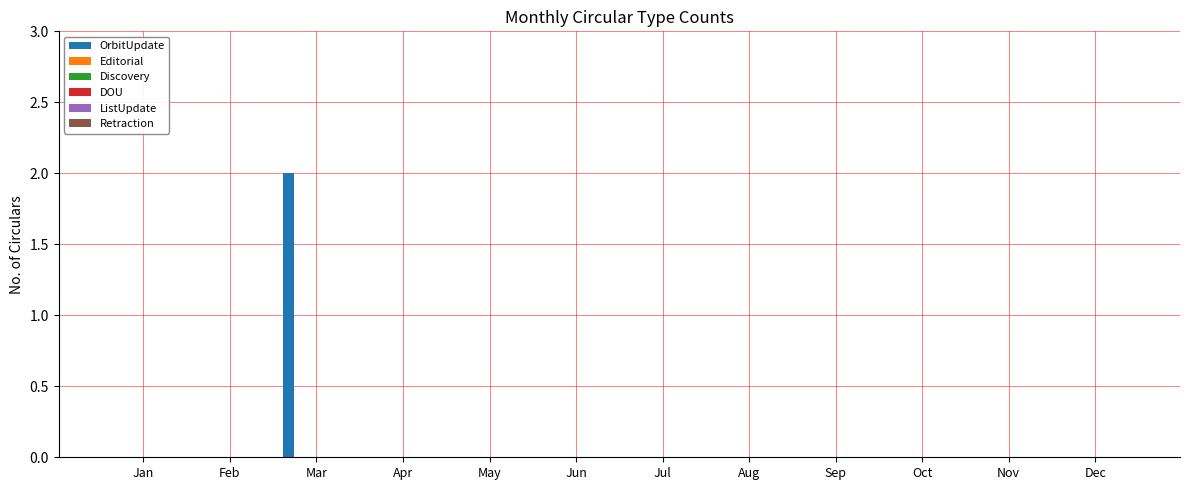

How many series are shown in this chart?

1